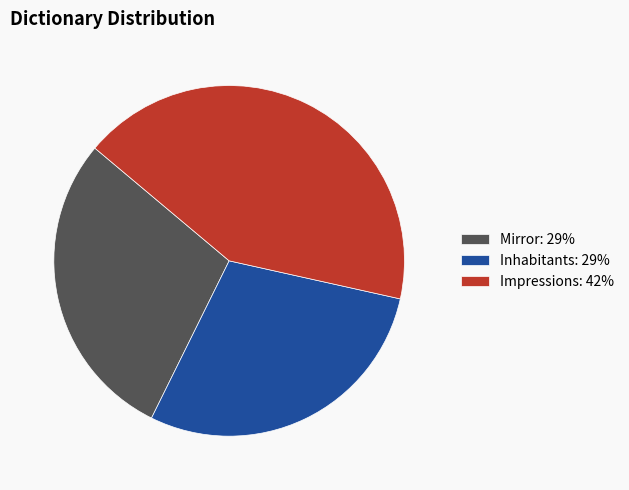

Combined, do Inhabitants: 29% and Mirror: 29% account for over 50%?

Yes